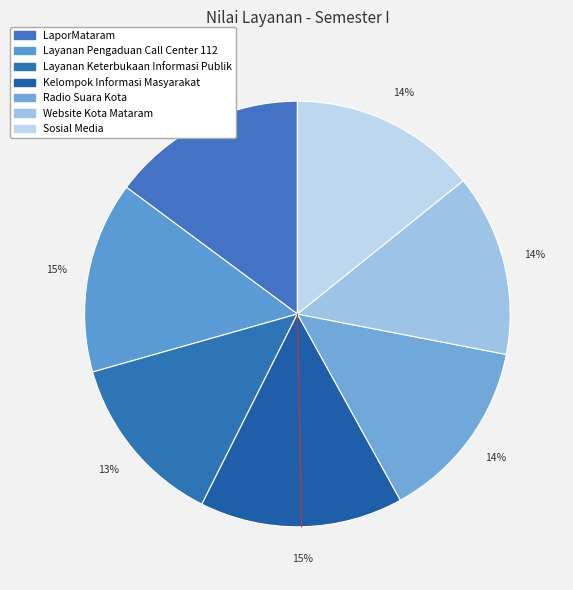

Does Kelompok Informasi Masyarakat represent more than half of the total?

No